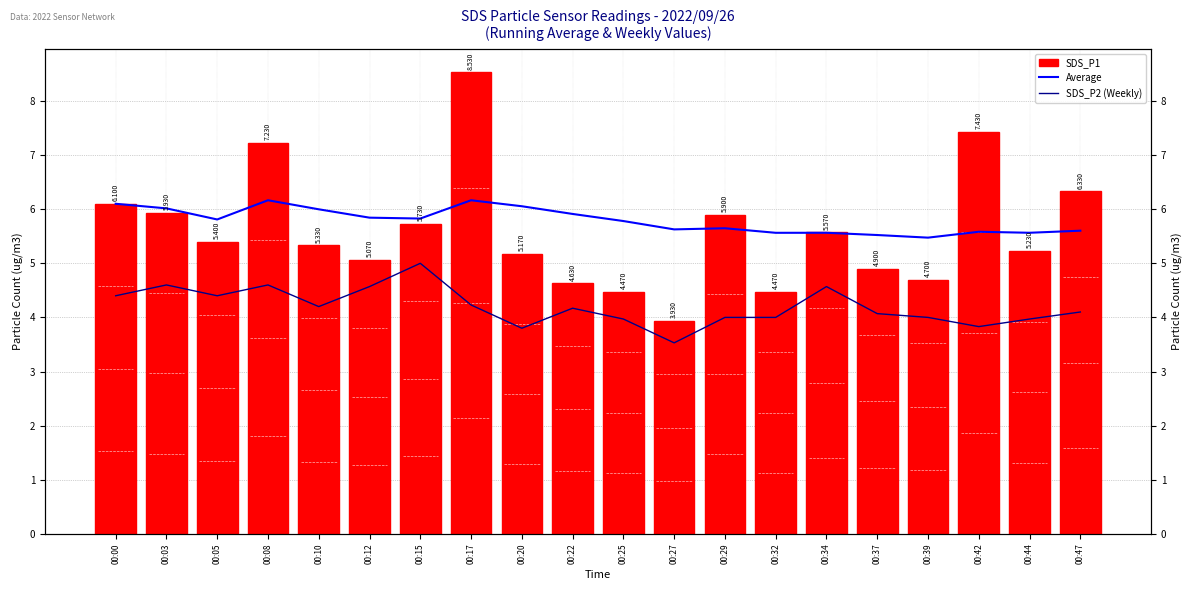

How many data points in SDS_P2 (Weekly) are above 4?

12